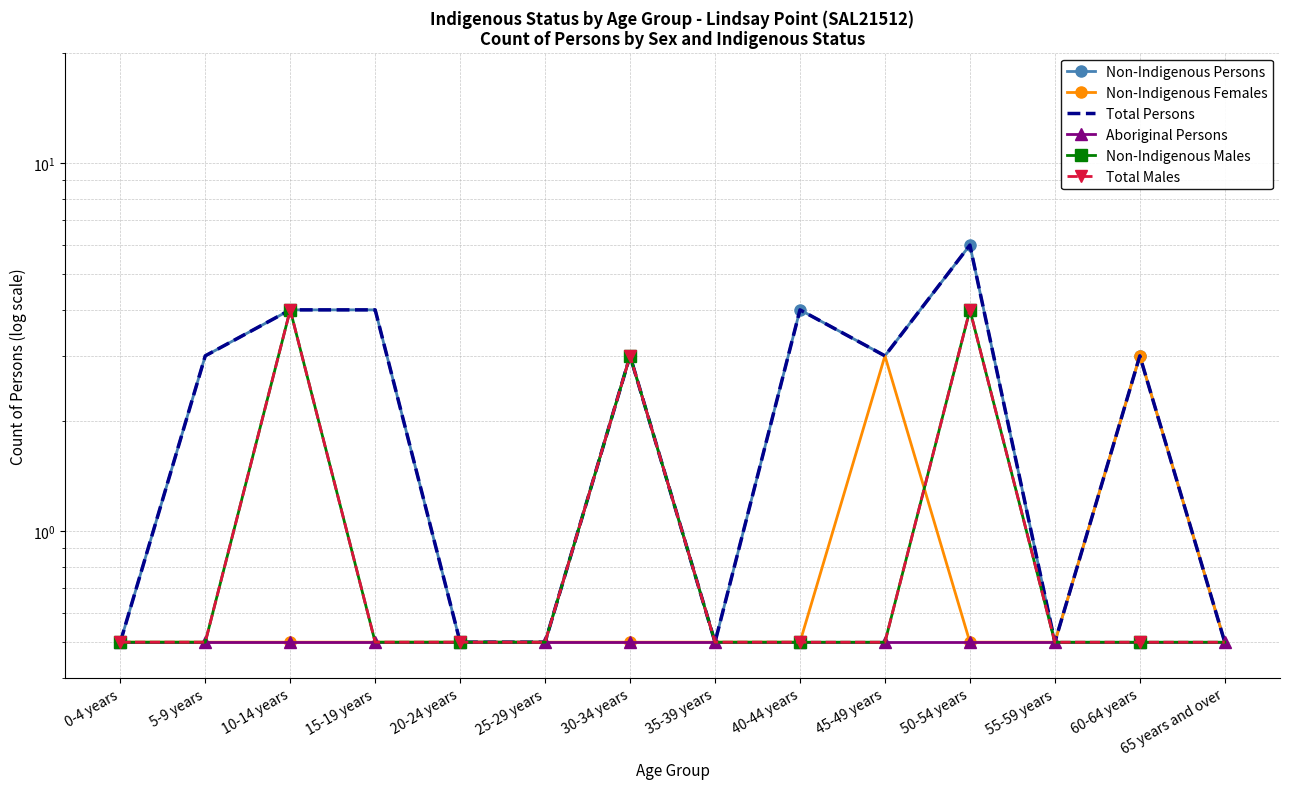

Which series has the largest range (max minus min)?

Non-Indigenous Persons